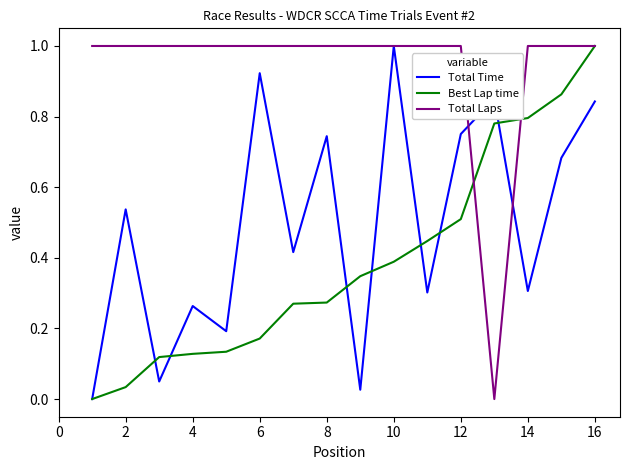

What is the greatest value displayed?

1.0